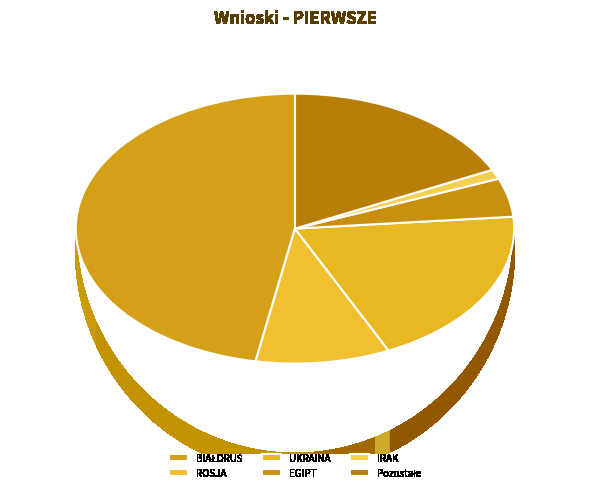

What is the ratio of the value at Pozostałe to the value at UKRAINA?

0.9